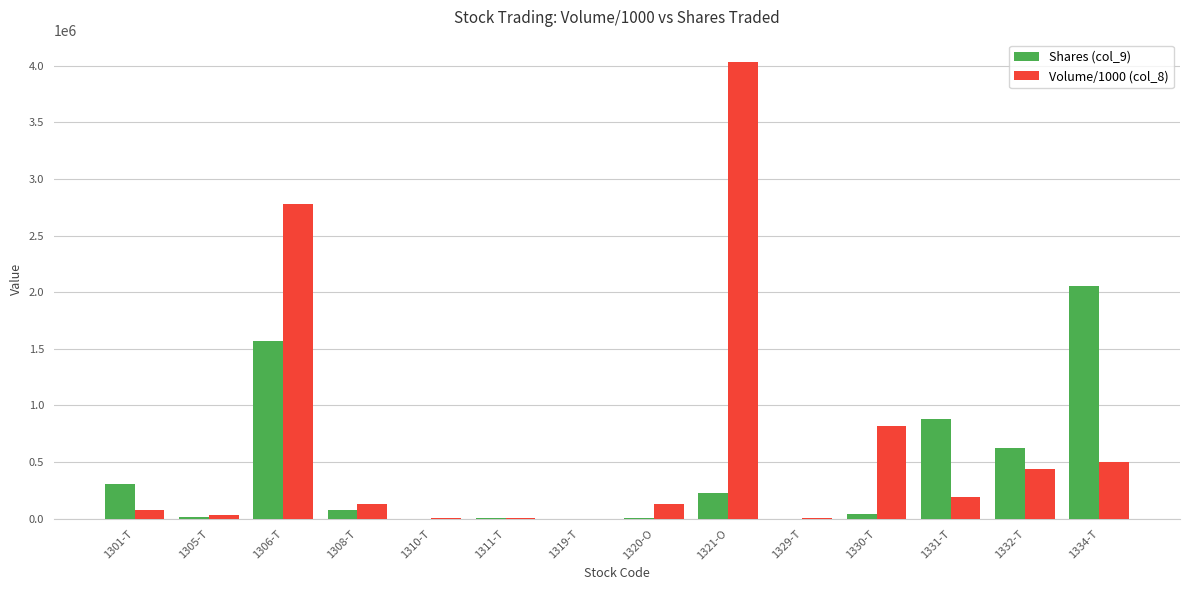

What is the total value across all series at 1332-T?

1064421.1